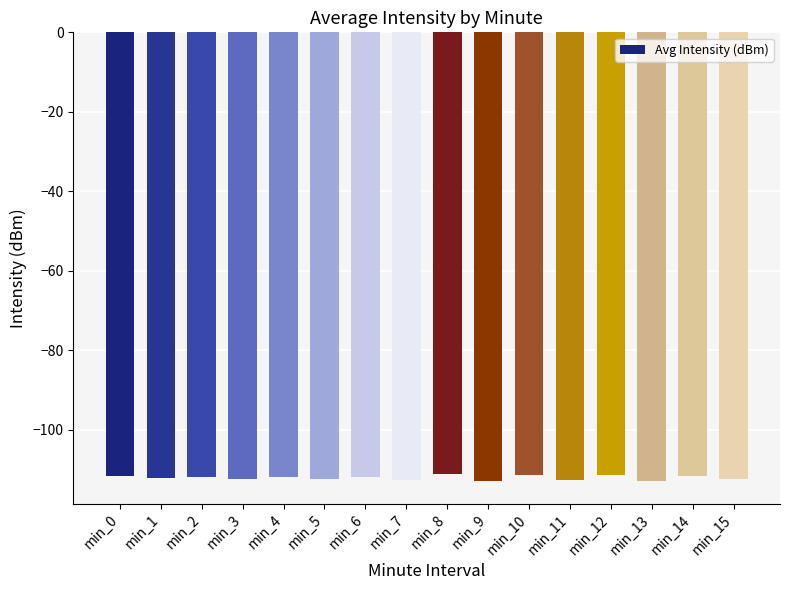

What is the minimum value shown in the chart?

-112.9